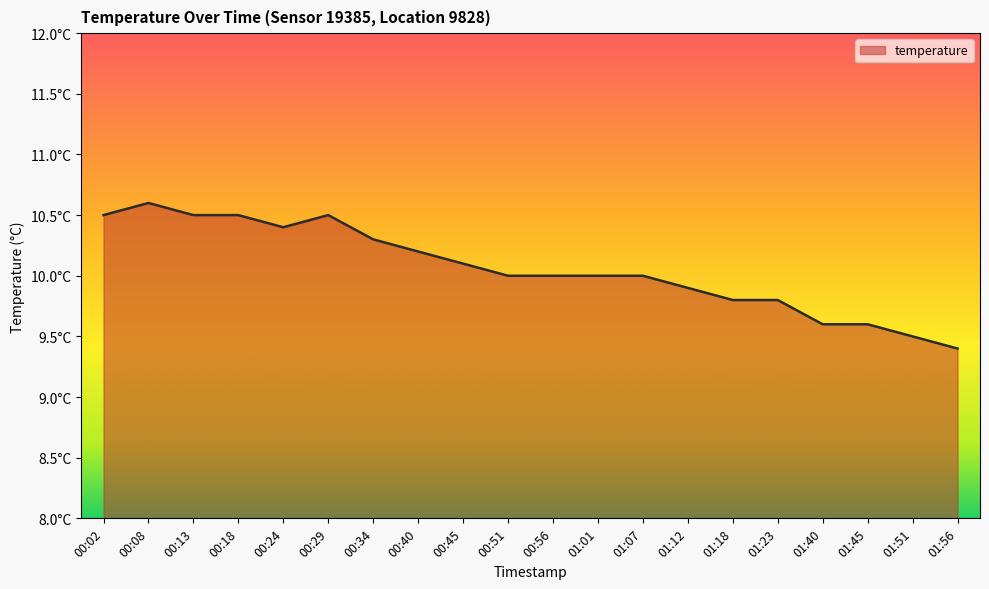

How many points are higher than both their immediate neighbors (excluding endpoints)?

2